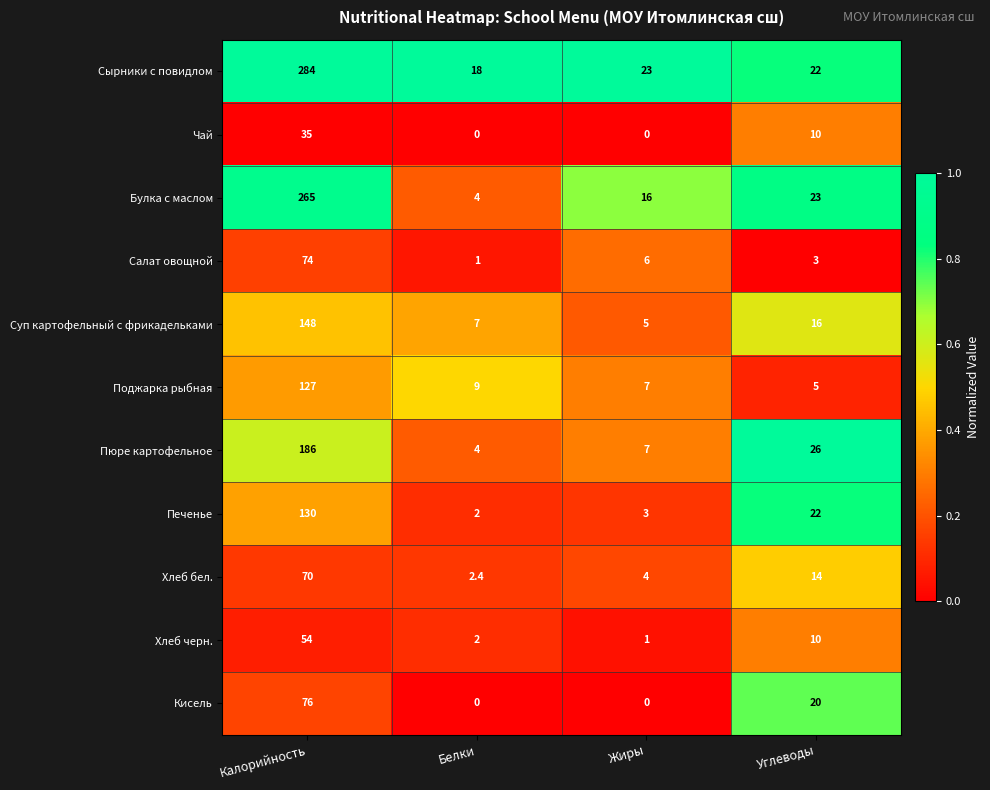

Rank the categories by Хлеб бел. value from lowest to highest.

Белки, Жиры, Углеводы, Калорийность